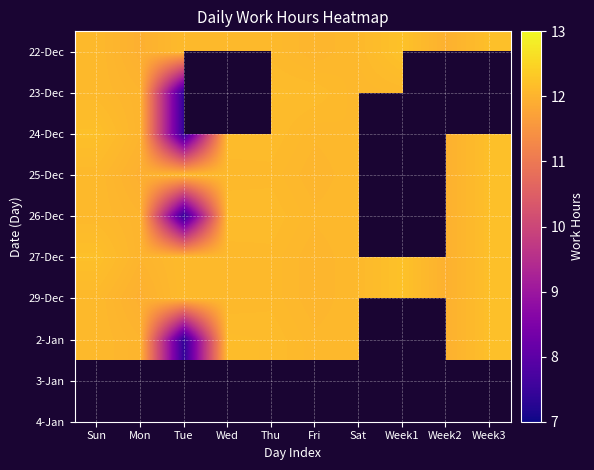

True or false: 25-Dec has a value of 12.1 at Thu.

True